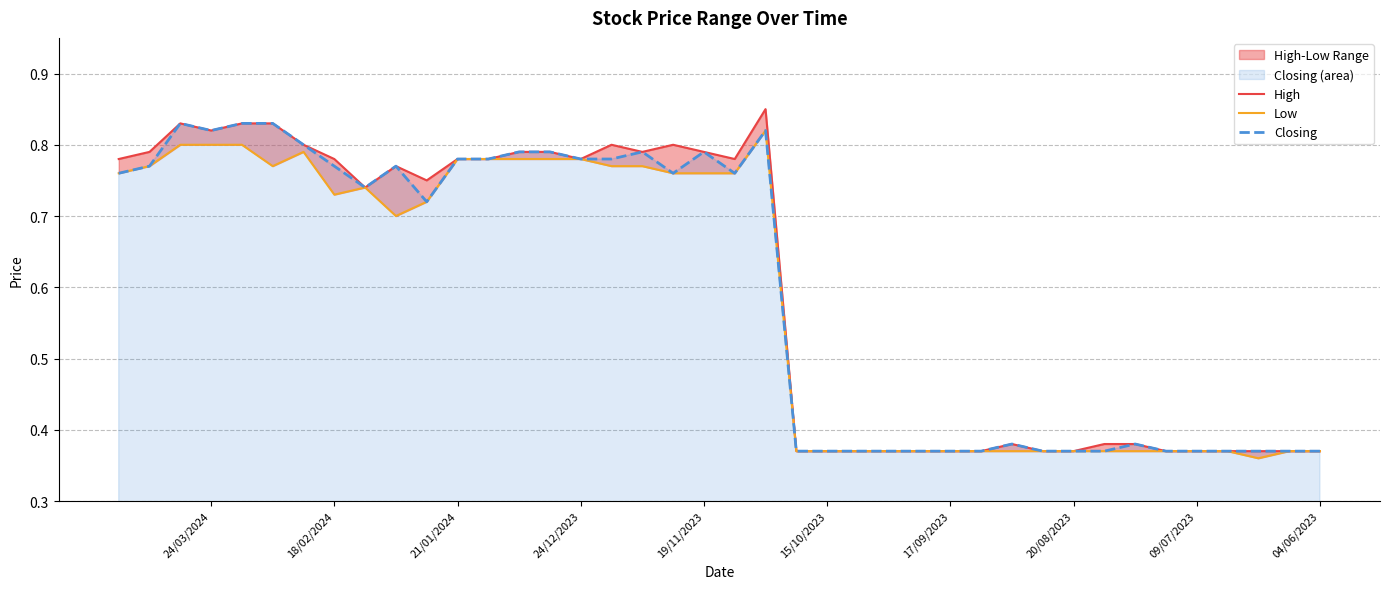

In High, how many points are lower than both neighbors (excluding endpoints)?

6